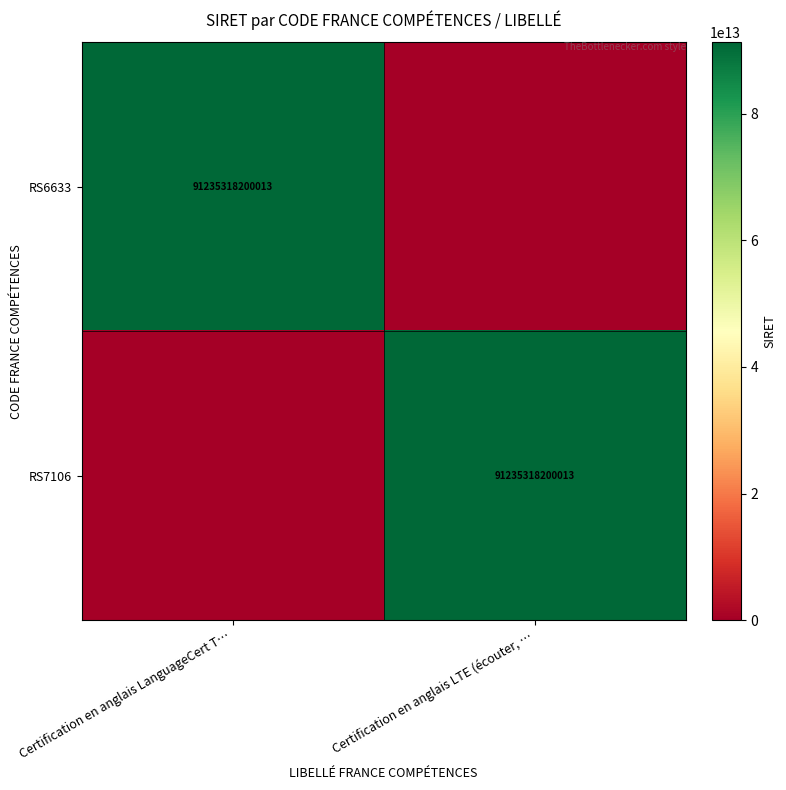

The RS7106 series shows 143512107363936 at Certification en anglais LTE (écouter, …. True or false?

False